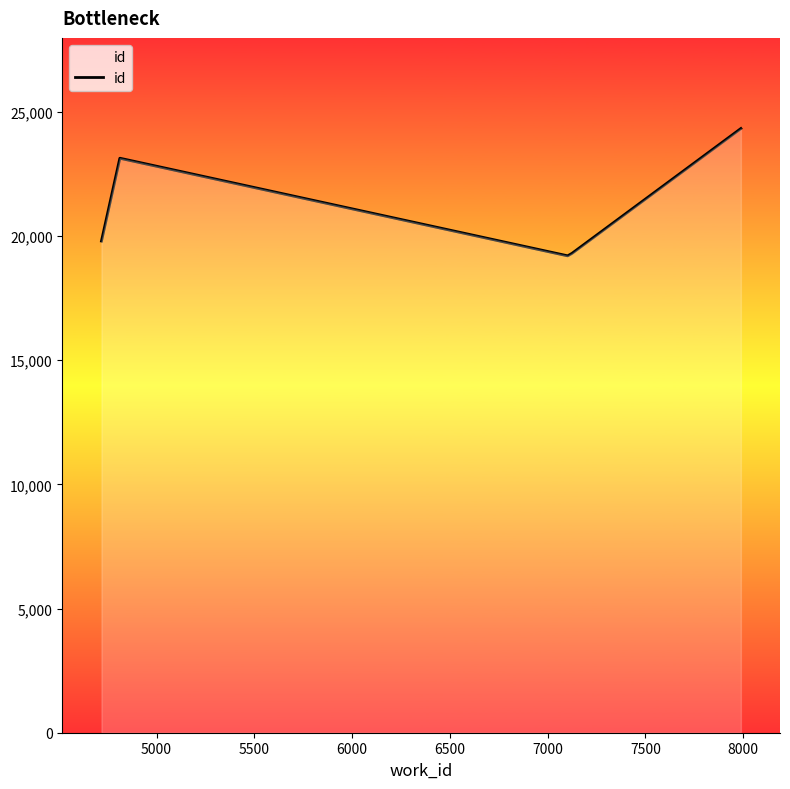

What is the average value?

21158